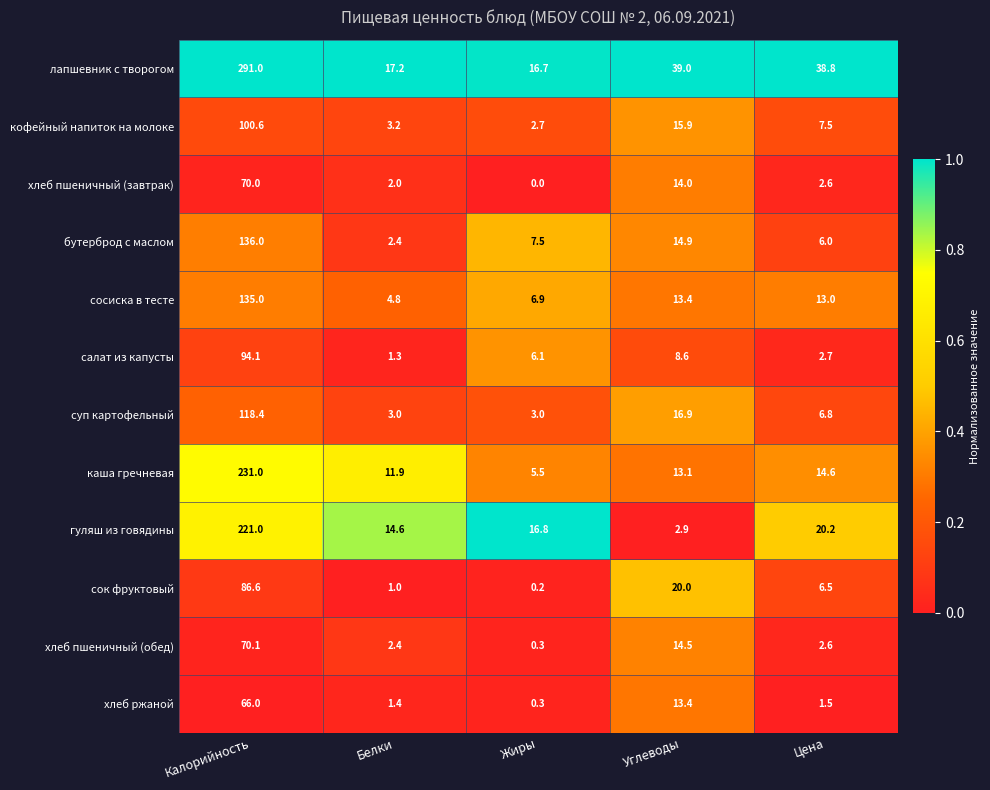

What is the spread (max minus min) of values at Калорийность?

225.0